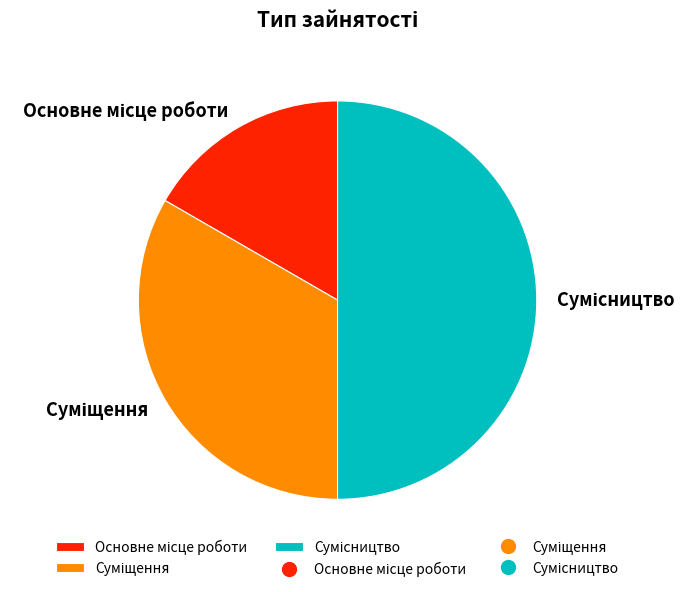

To the nearest percent, what is the average slice percentage?

33%